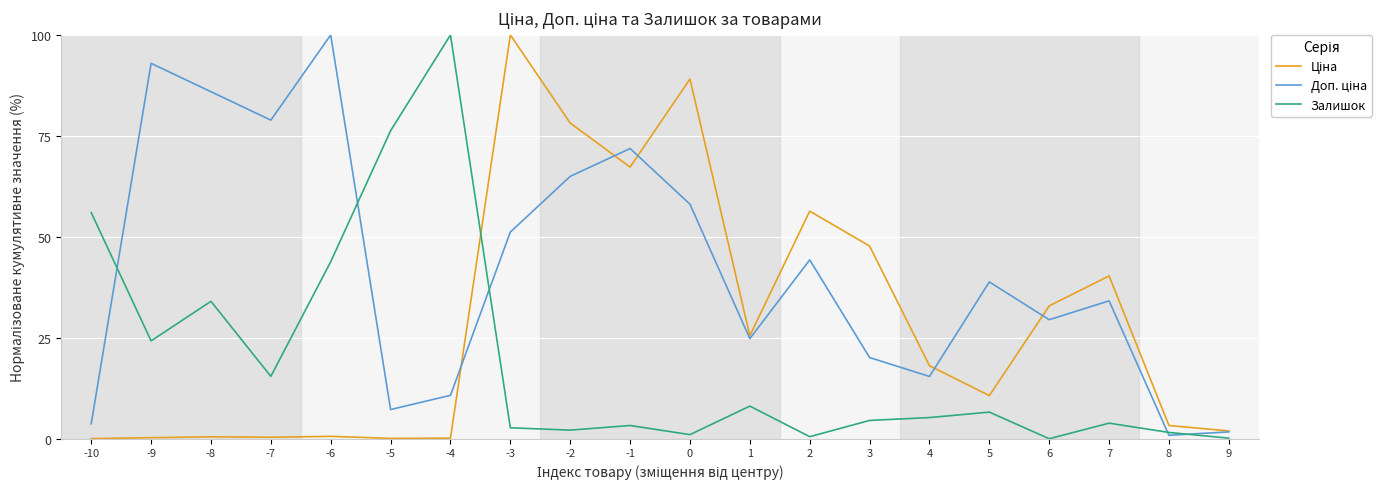

What is the spread (max minus min) of values at 1?

17.4